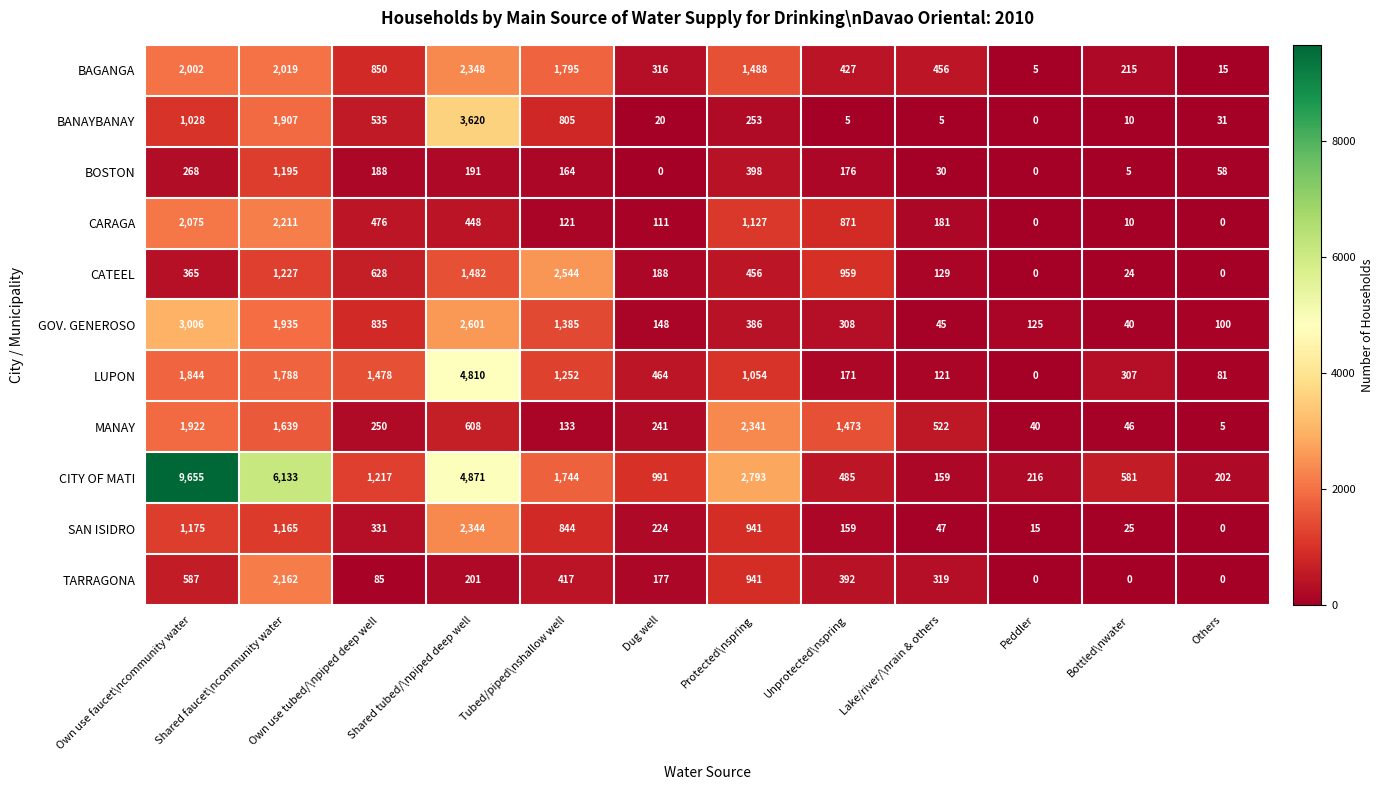

Which series has the widest spread of values?

CITY OF MATI